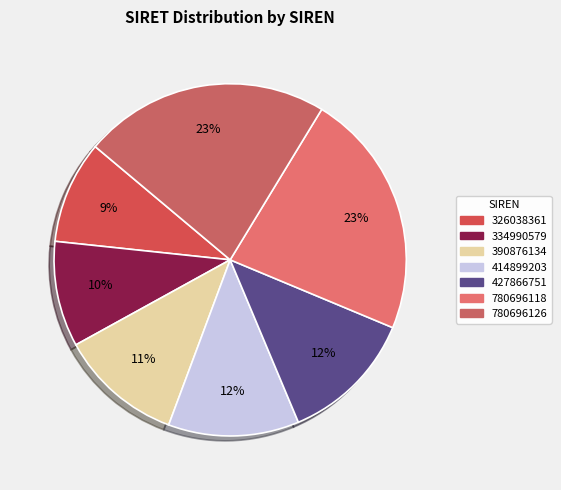

Which category has the biggest portion of the pie?

780696126